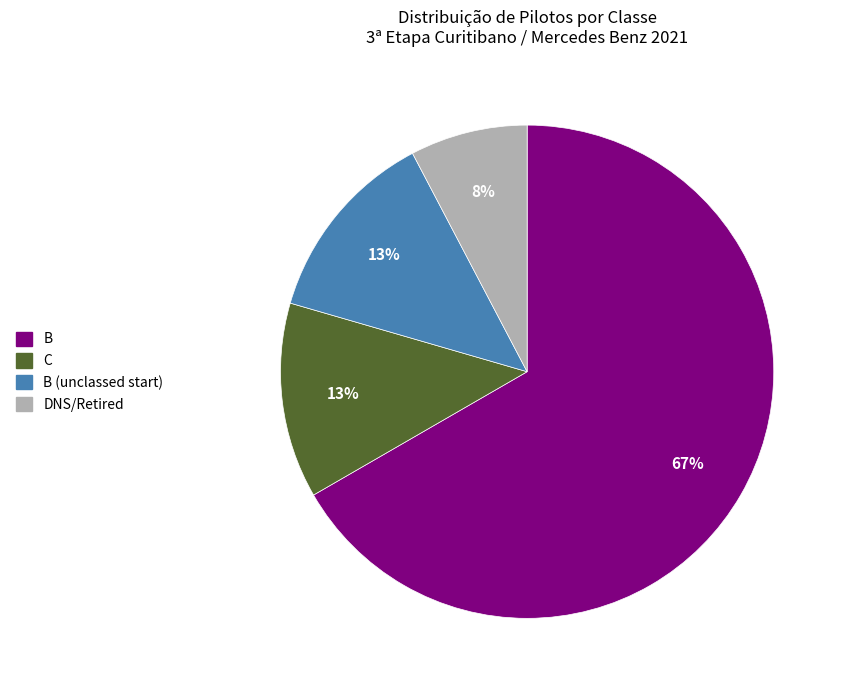

To the nearest percent, what is the average slice percentage?

25%